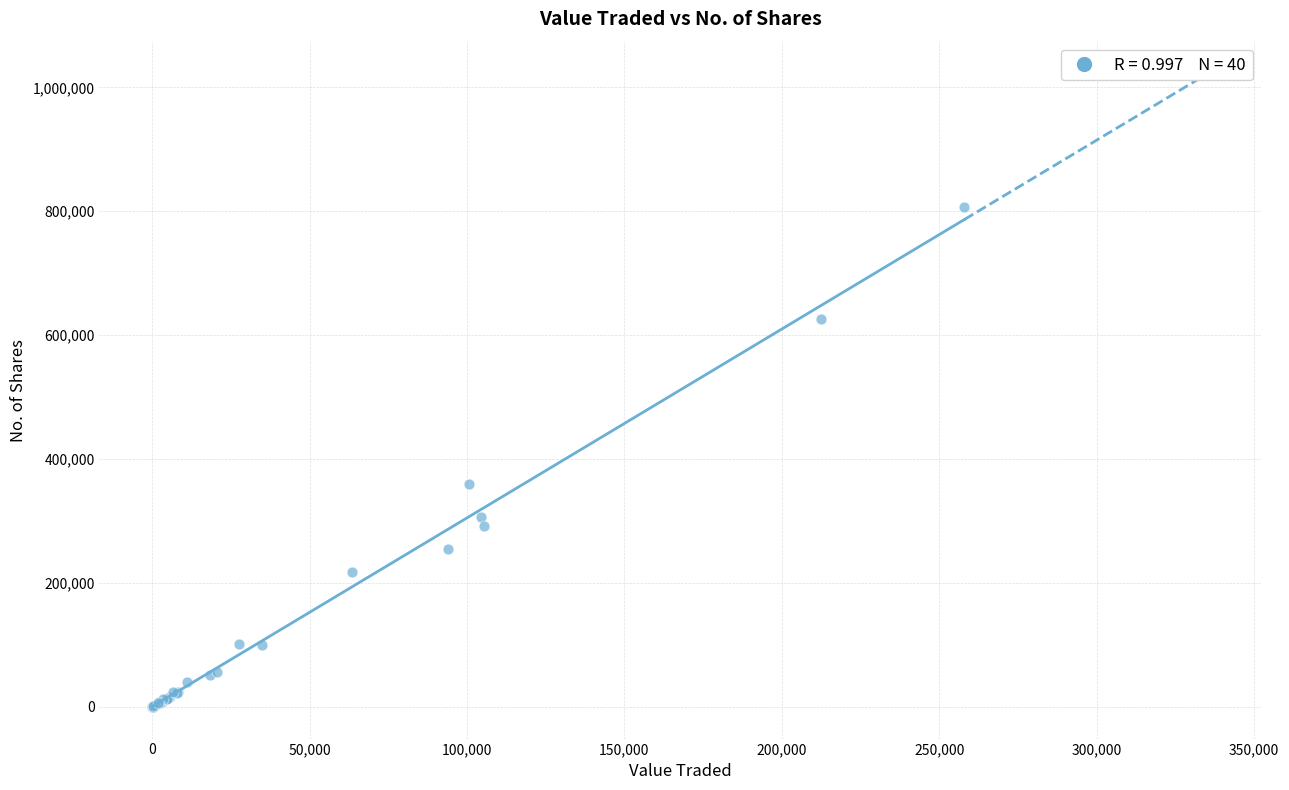

What Y value in the scatter plot is closest to 403183?

359062